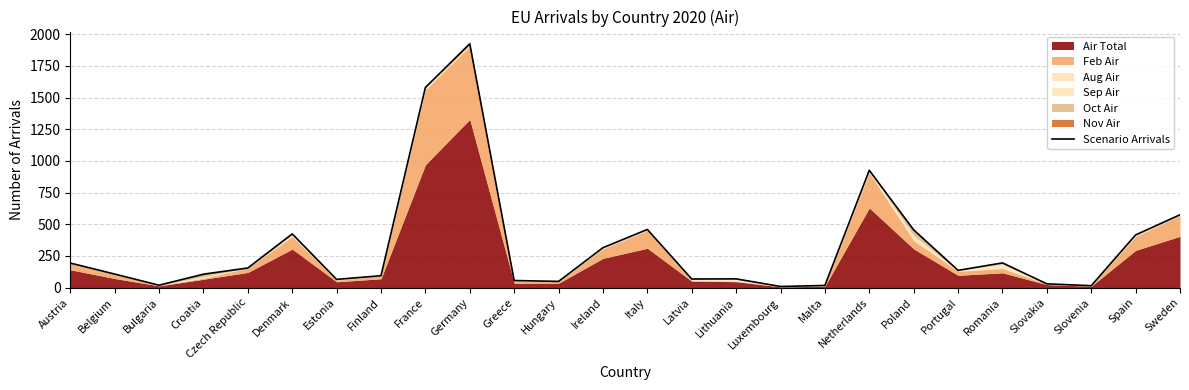

Is it true that the value at Bulgaria is 19?

True